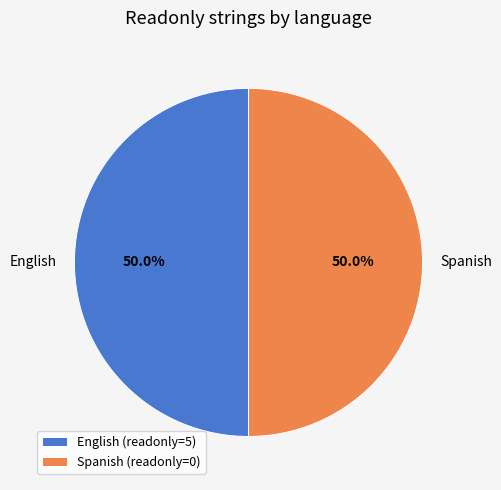

How many slices are in this pie chart?

2